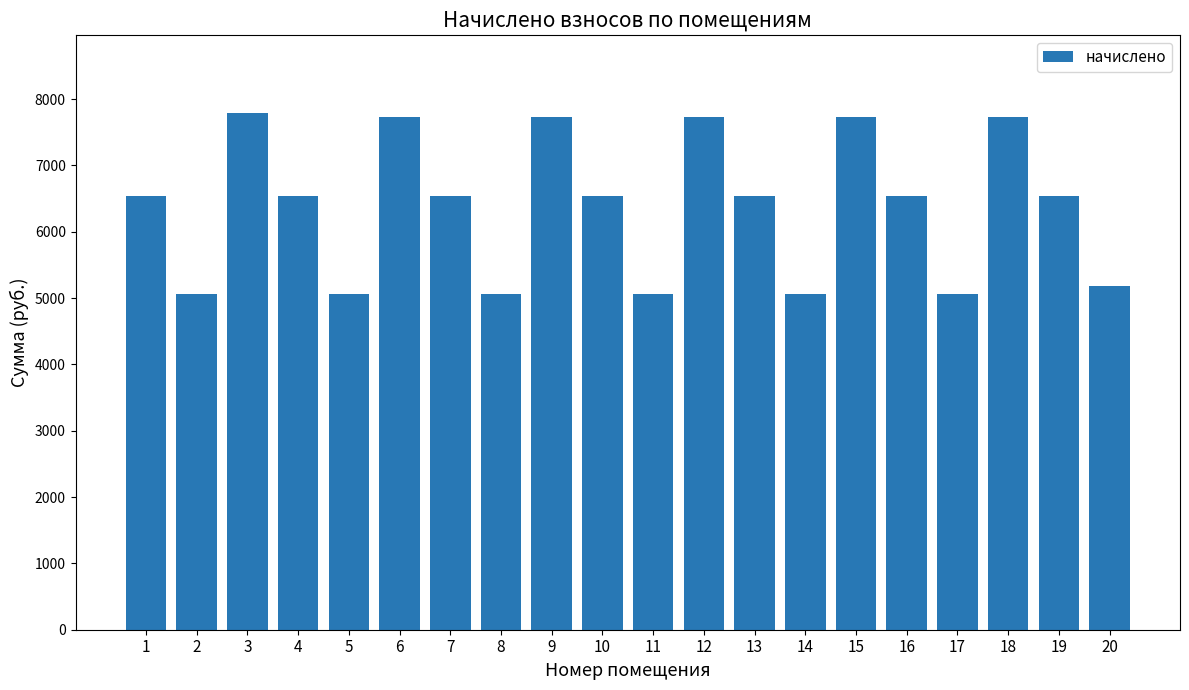

What is the sum of all values?

127753.0